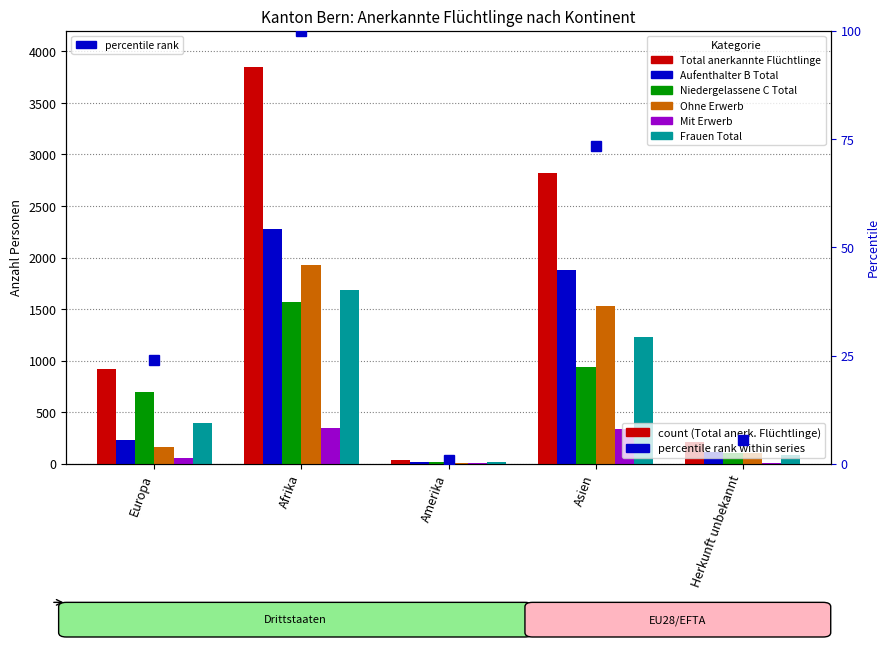

Reading left to right, transcribe all the data shown in this chart.

Total anerkannte Flüchtlinge: 921	3846	34	2818	211
Aufenthalter B Total: 226	2280	13	1875	111
Niedergelassene C Total: 695	1566	21	943	100
Ohne Erwerb: 167	1932	10	1534	100
Mit Erwerb: 59	348	3	341	11
Frauen Total: 397	1684	16	1232	81